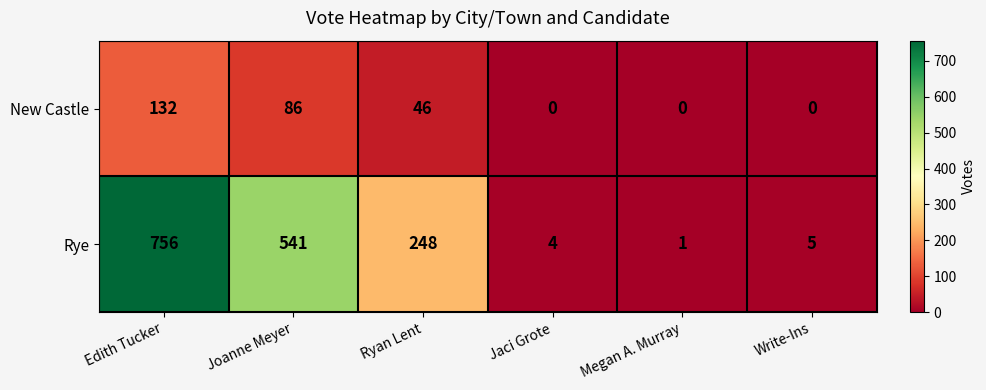

What is the average value of the New Castle series?

44